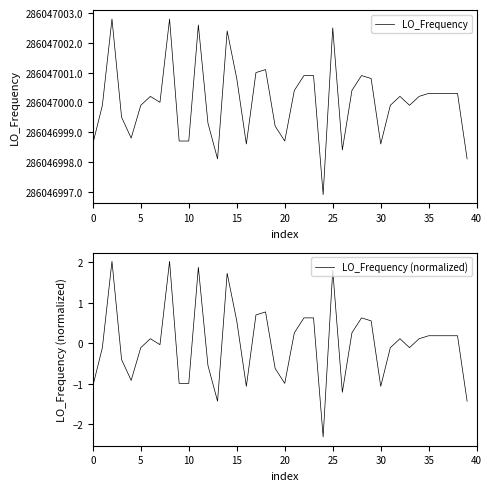

Between 15 and 28, which is larger?

28